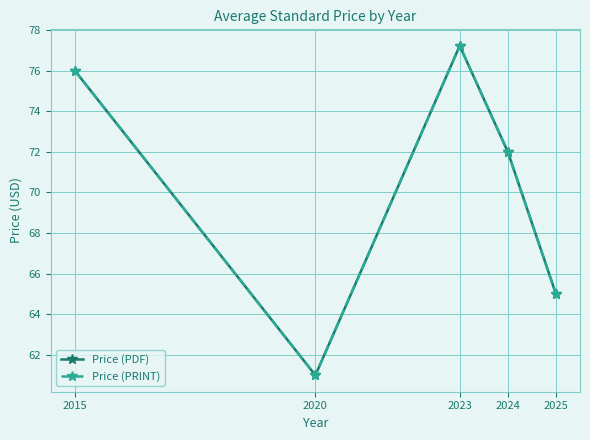

What is the sum of all Price (PRINT) values?

351.2